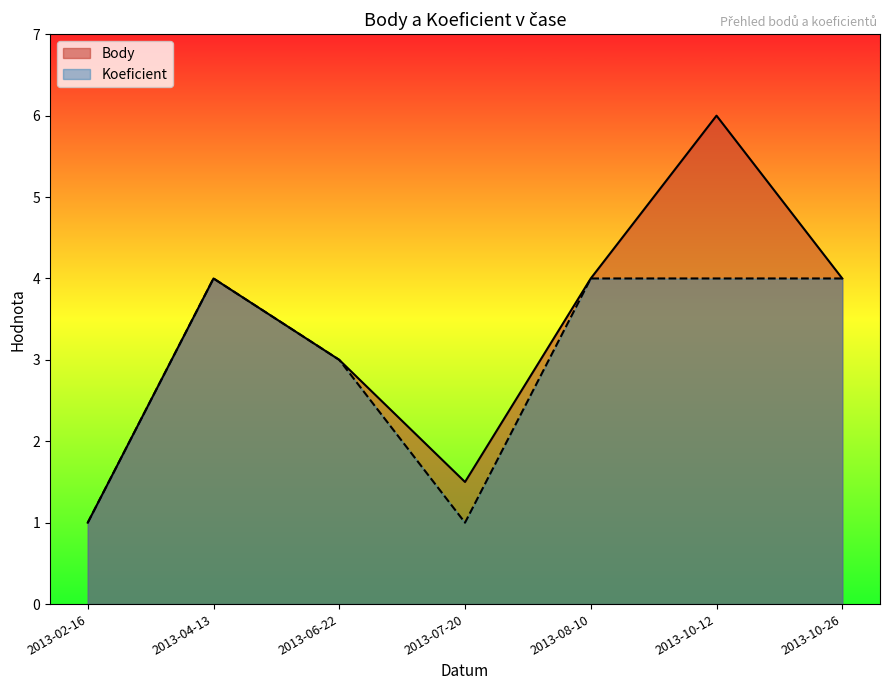

List the labels in order of Koeficient value, smallest first.

2013-02-16, 2013-07-20, 2013-06-22, 2013-04-13, 2013-08-10, 2013-10-12, 2013-10-26